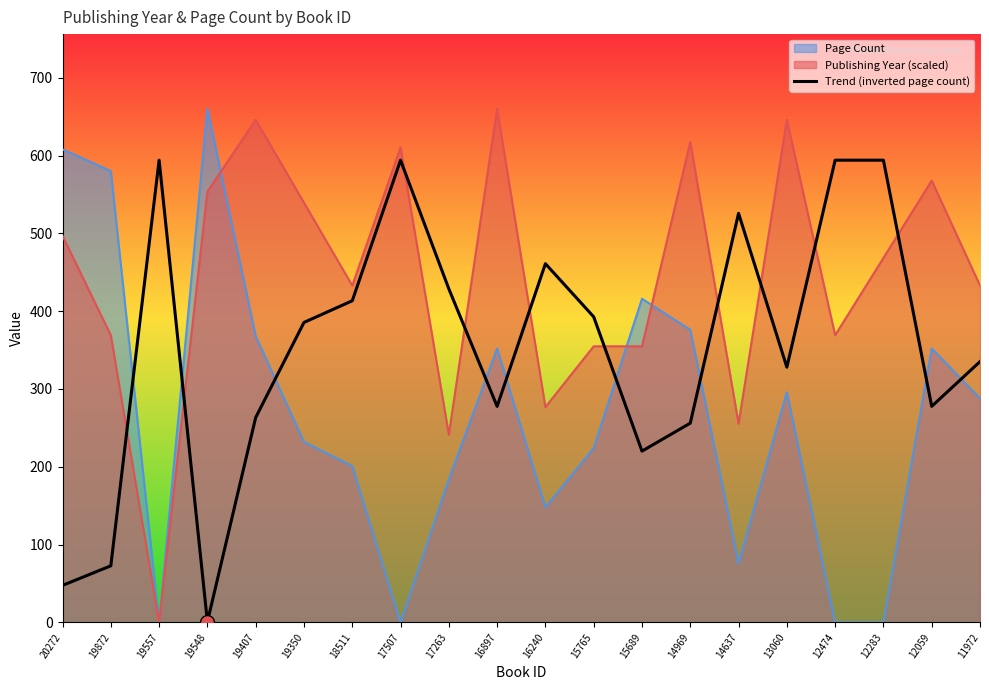

At which category does the data reach its first local valley?

19548